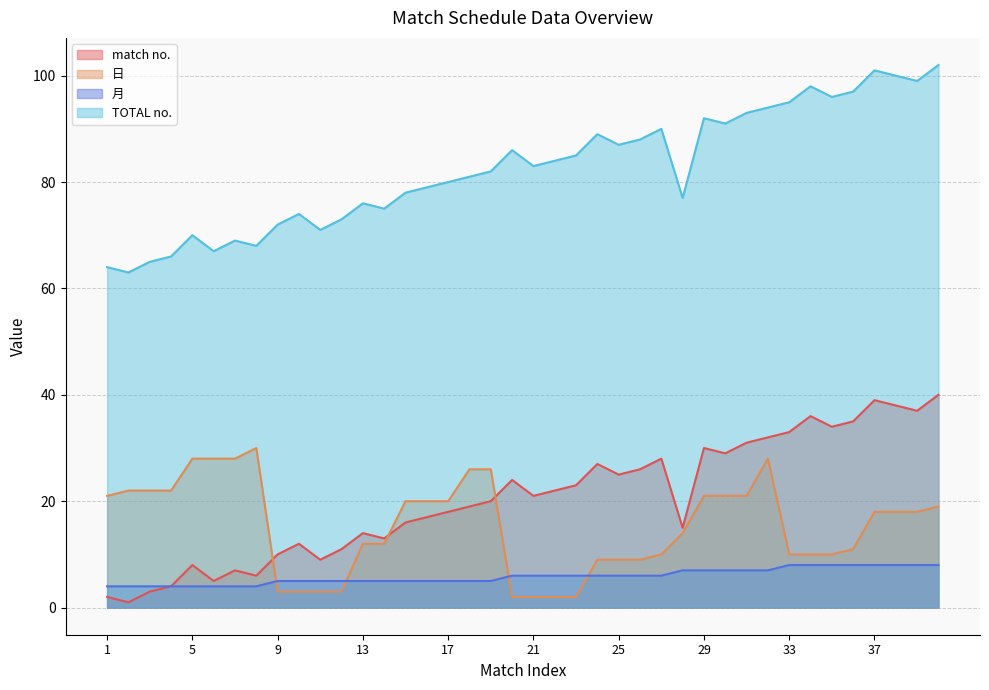

Is it true that 月 equals 9 at 14?

False